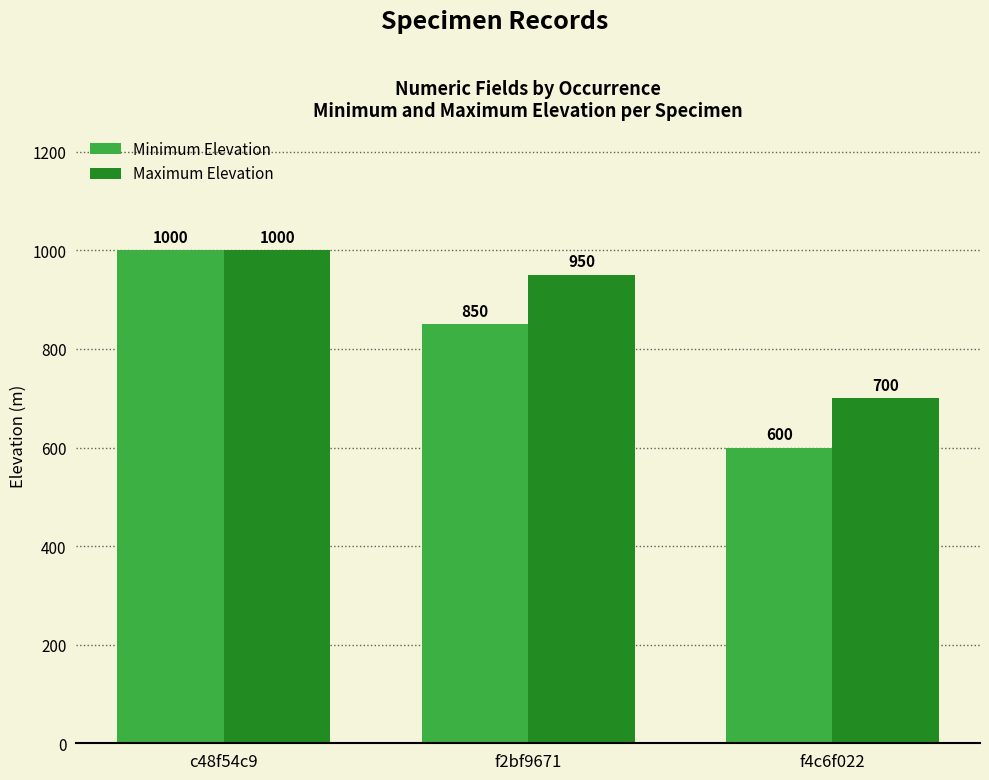

At which category is the sum across all series the highest?

c48f54c9